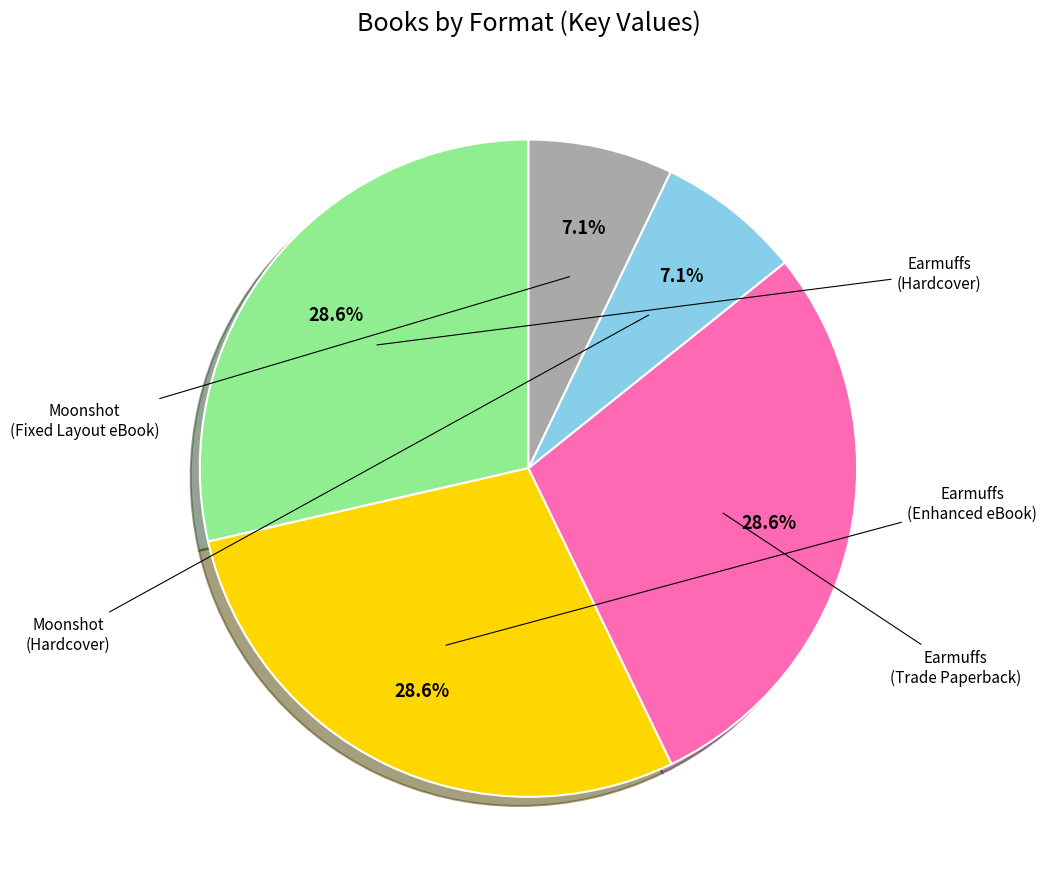

How many slices are in this pie chart?

5